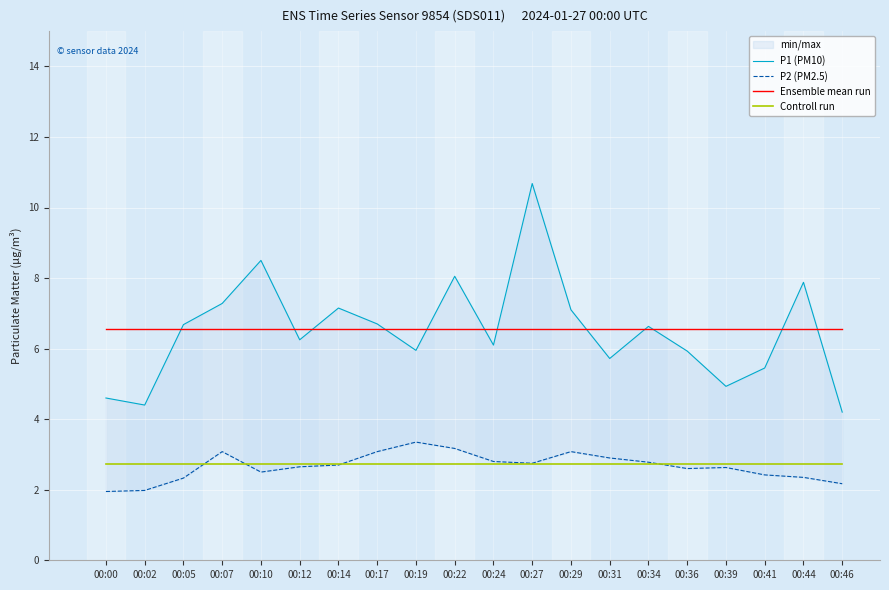

What is the value of the Controll run point at the 15th from the left?

2.7